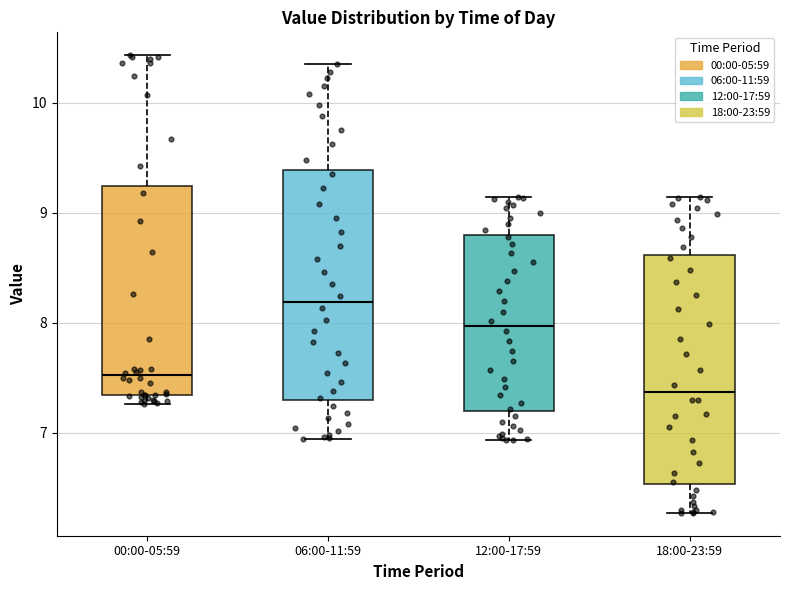

Reading left to right, transcribe this box plot: for each box, give where its median line is, the range the box spans, and where its two whiskers end, as read against the y-axis. The values are not printed on the chart, so give them approximately, as read against the axis.

00:00-05:59: median 7.5, box 7.3 to 9.2, whiskers 7.3 (just below the box's lower edge) to 10.4
06:00-11:59: median 8.2, box 7.3 to 9.4, whiskers 6.9 to 10.4
12:00-17:59: median 8.0, box 7.2 to 8.8, whiskers 6.9 to 9.1
18:00-23:59: median 7.4, box 6.5 to 8.6, whiskers 6.3 to 9.1